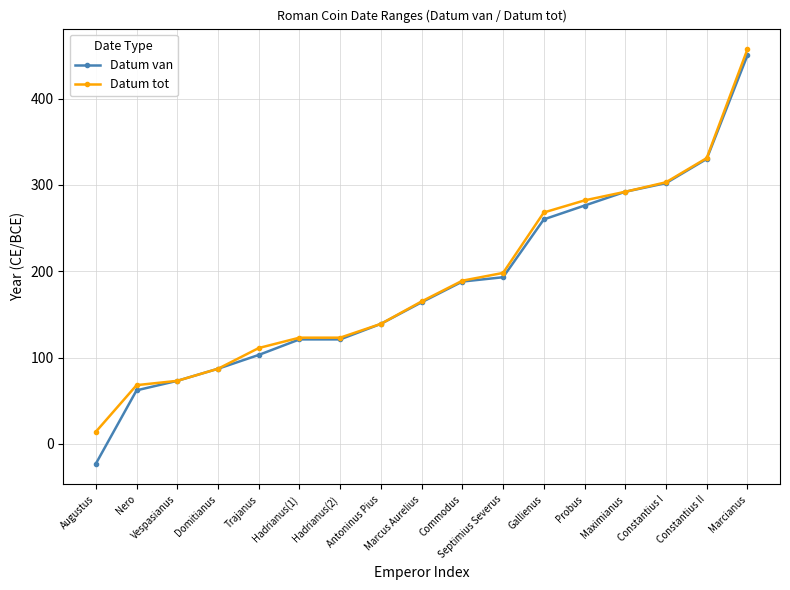

What position from the right is Hadrianus(2)?

11